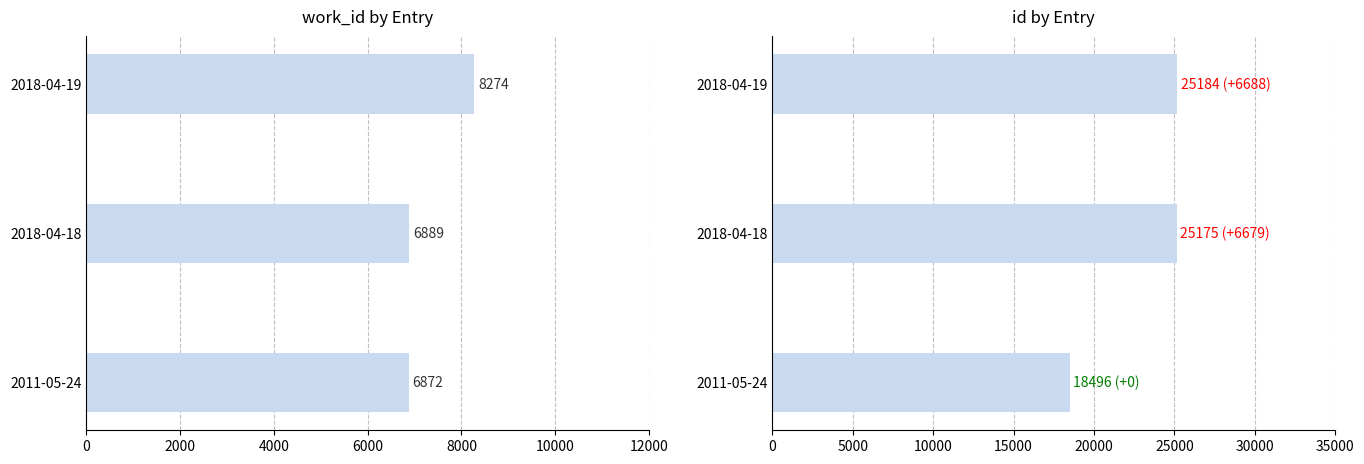

Rank the series at 2018-04-18 from lowest to highest value.

work_id, id